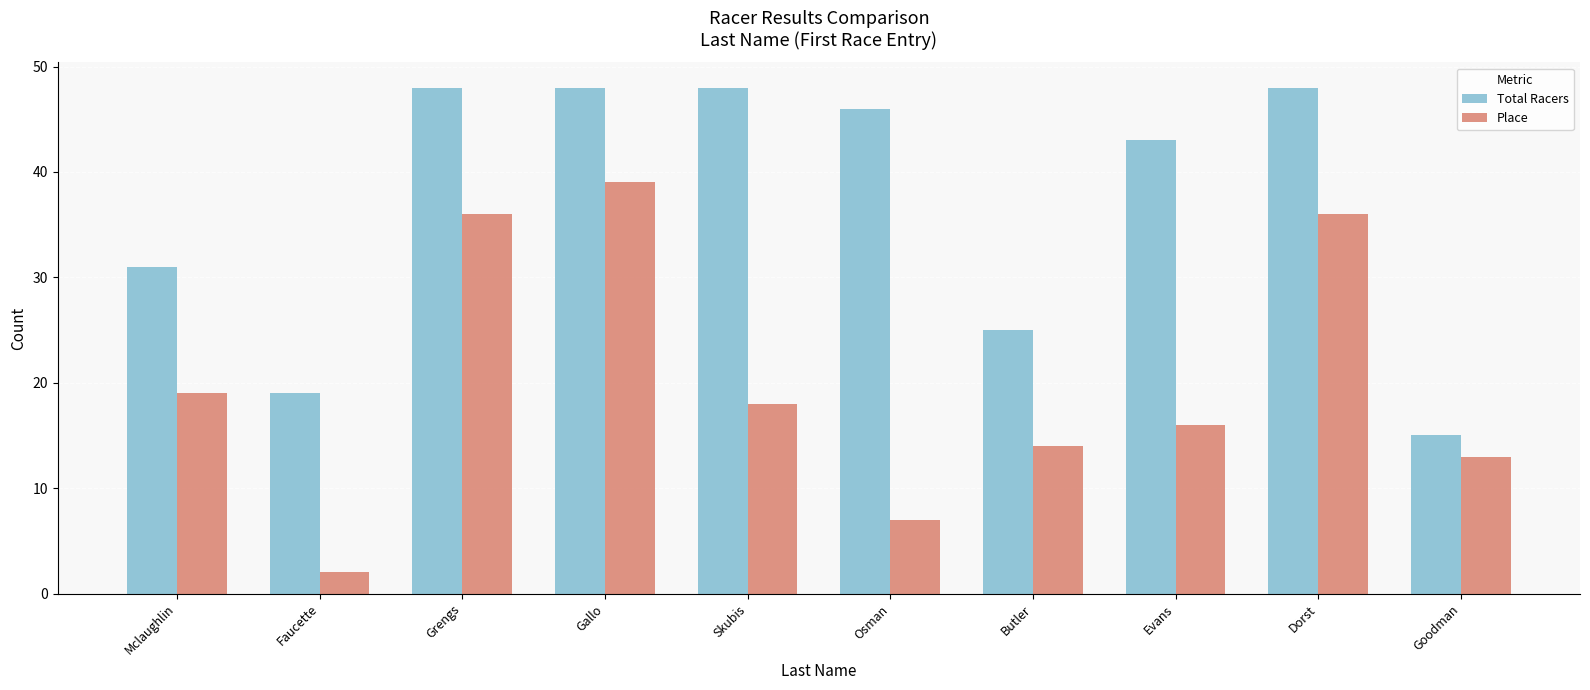

Reading left to right, transcribe all the data shown in this chart.

Total Racers: 31	19	48	48	48	46	25	43	48	15
Place: 19	2	36	39	18	7	14	16	36	13